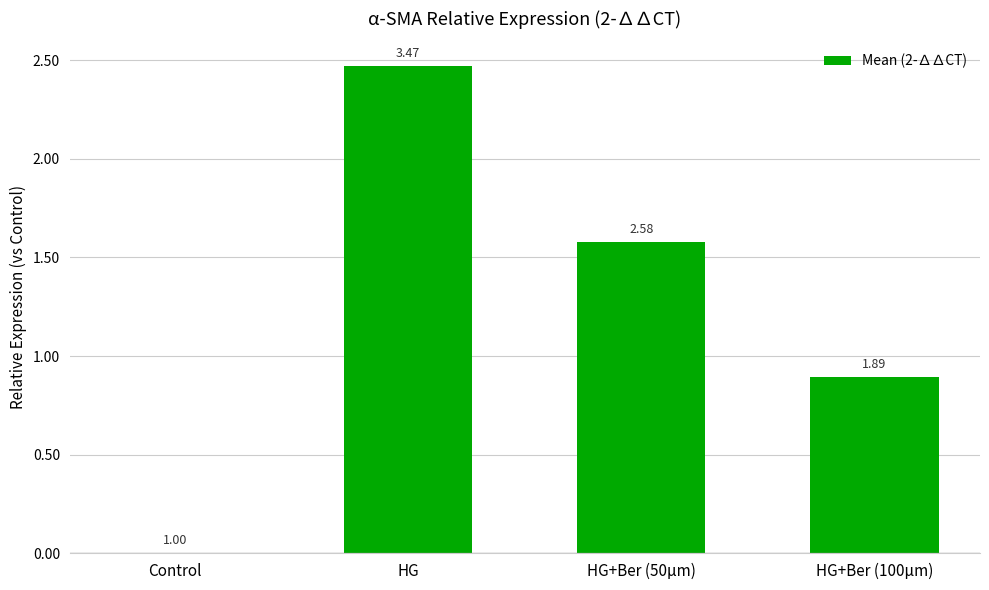

Rank the categories by value from lowest to highest.

Control, HG+Ber (100μm), HG+Ber (50μm), HG